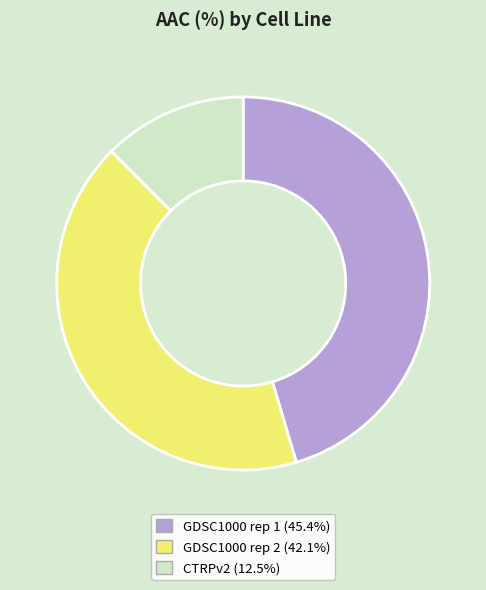

Count the number of slices in the pie.

3